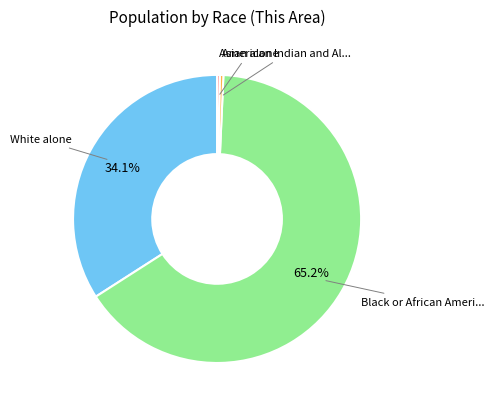

Is there a majority slice in this chart?

Yes